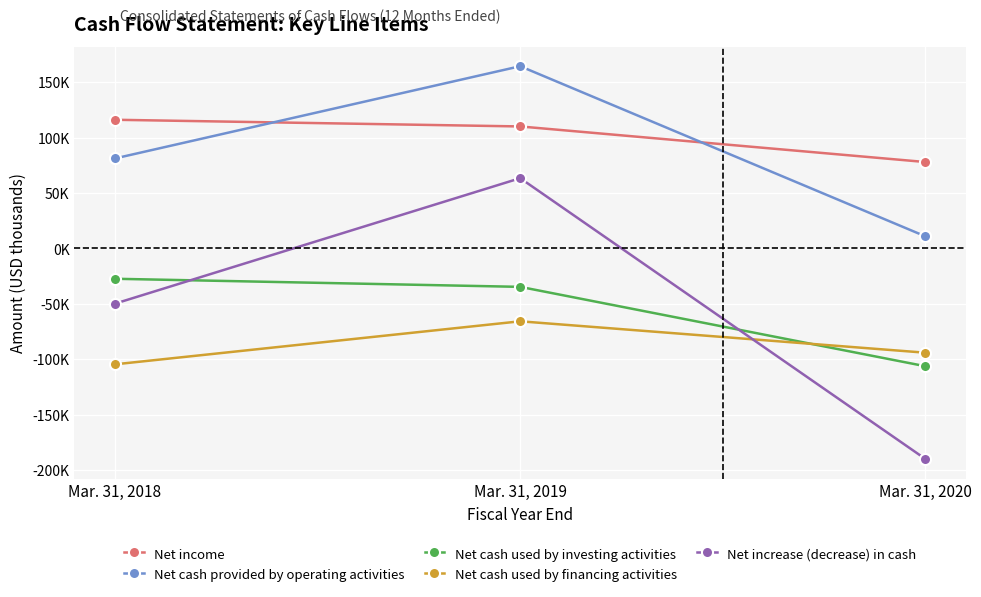

Between Mar. 31, 2020 and Mar. 31, 2018, which is larger?

Mar. 31, 2018